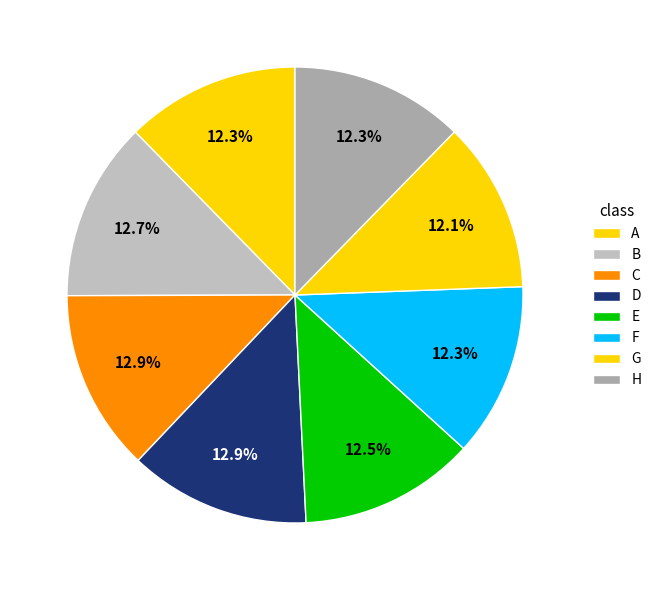

To the nearest percent, what is the combined percentage of F and D?

25%